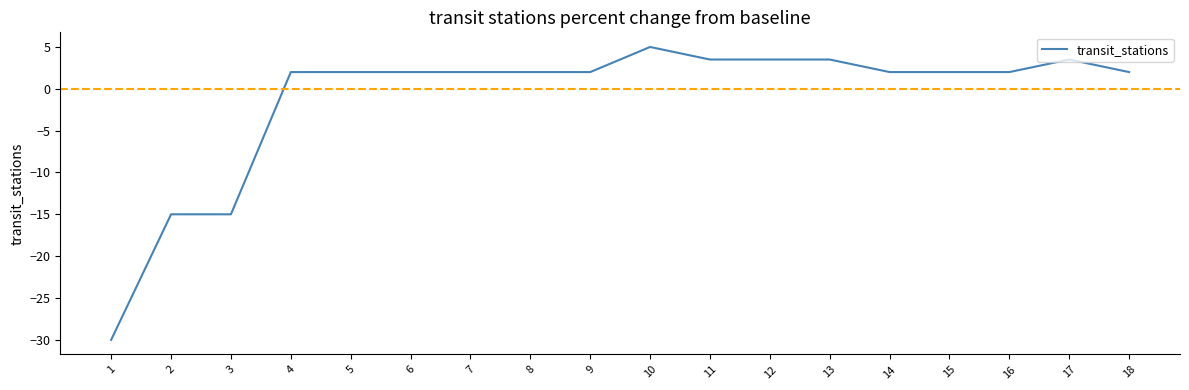

The value at 1 is -12.3. True or false?

False